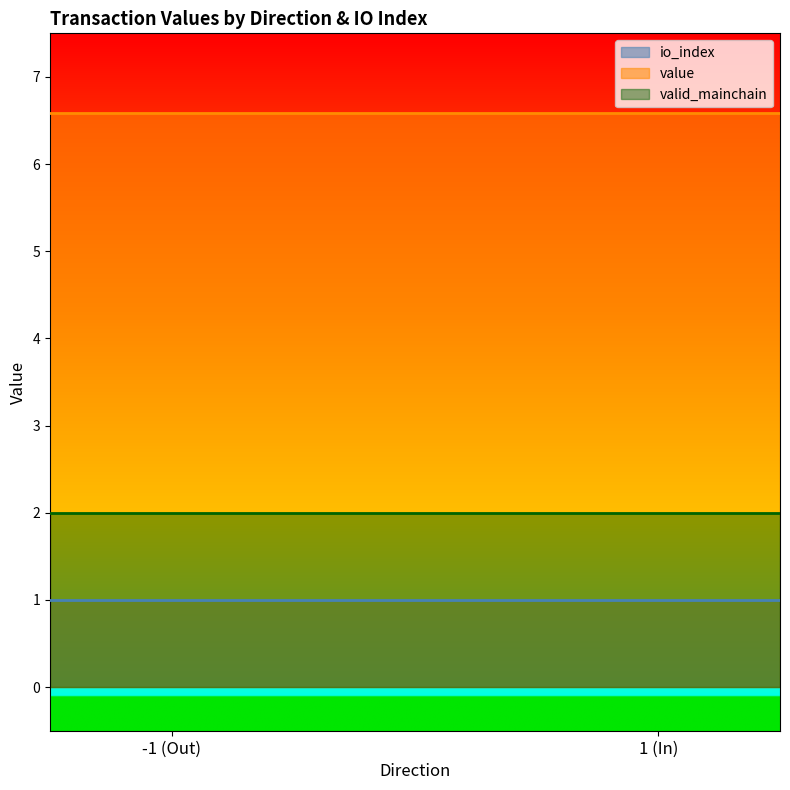

What is the value of the io_index point at the 2nd from the left?

1.0